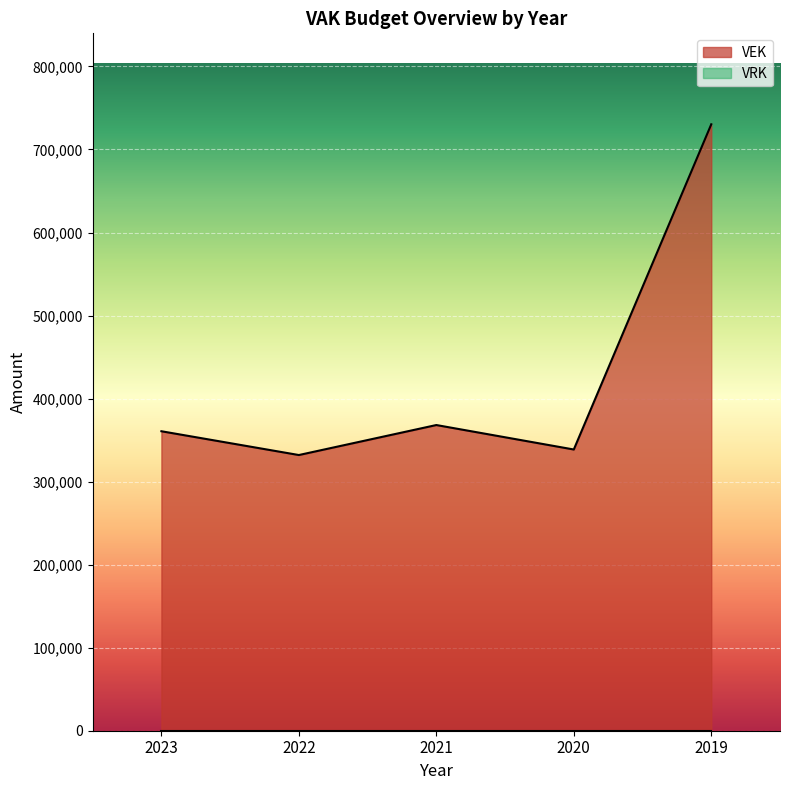

How many lines are shown in the chart?

1